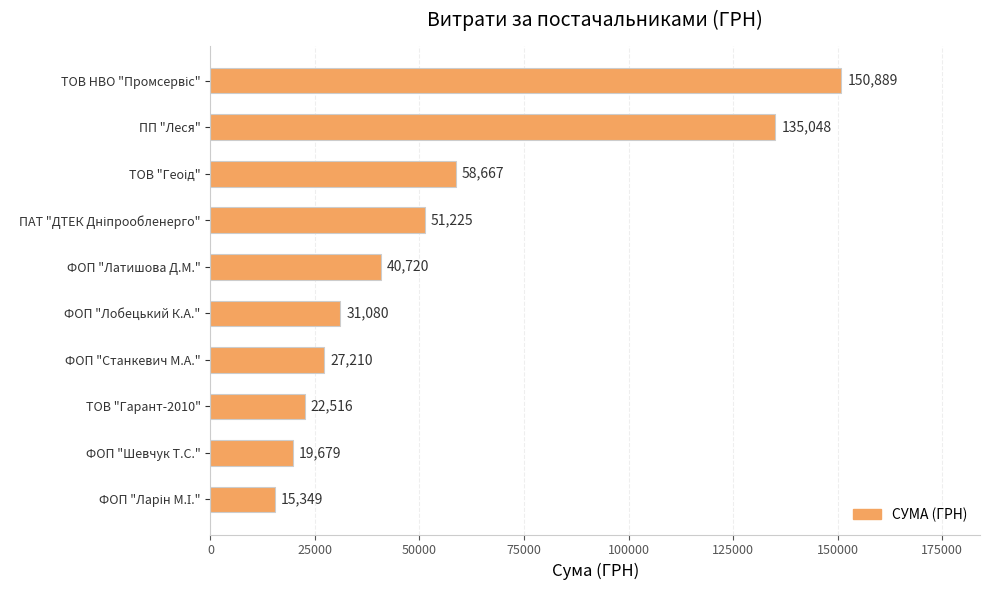

What is the ratio of the value at ТОВ "Гарант-2010" to the value at ФОП "Лобецький К.А."?

0.7